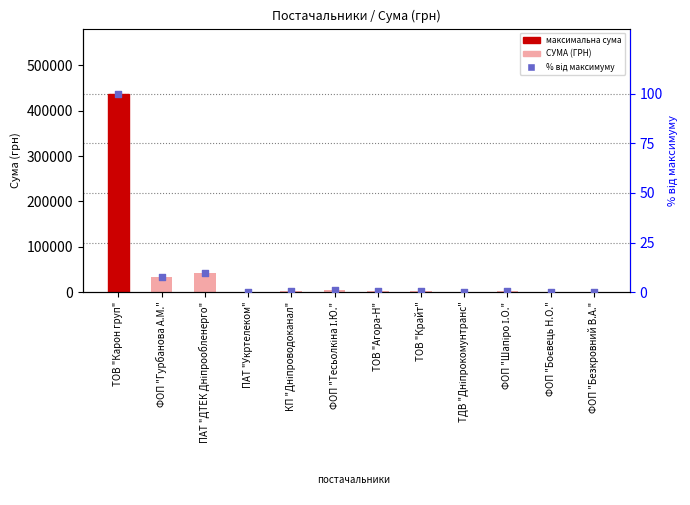

Which series reaches the minimum Y coordinate?

% від максимуму